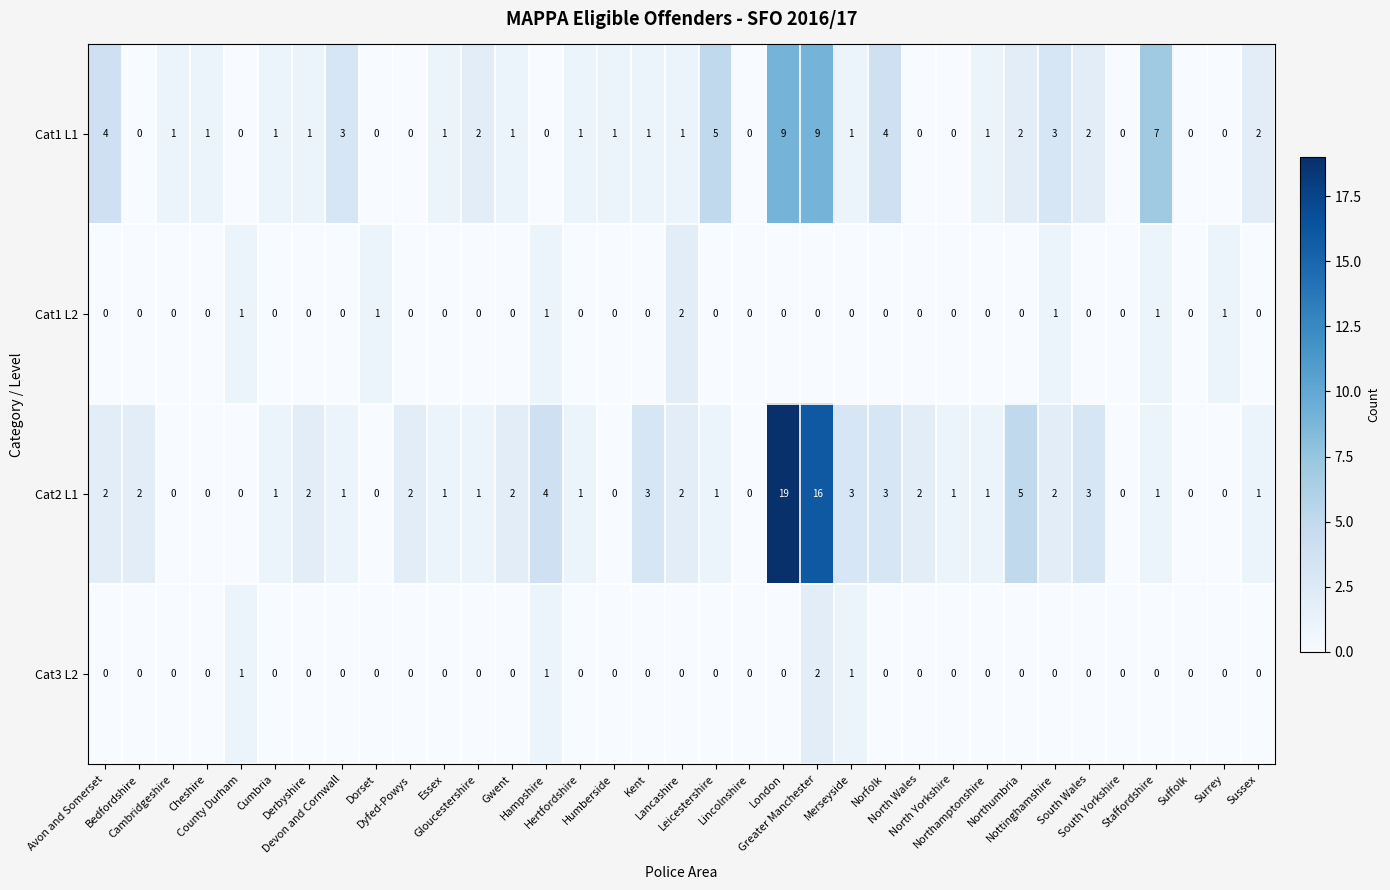

At which category is the sum across all series the highest?

London